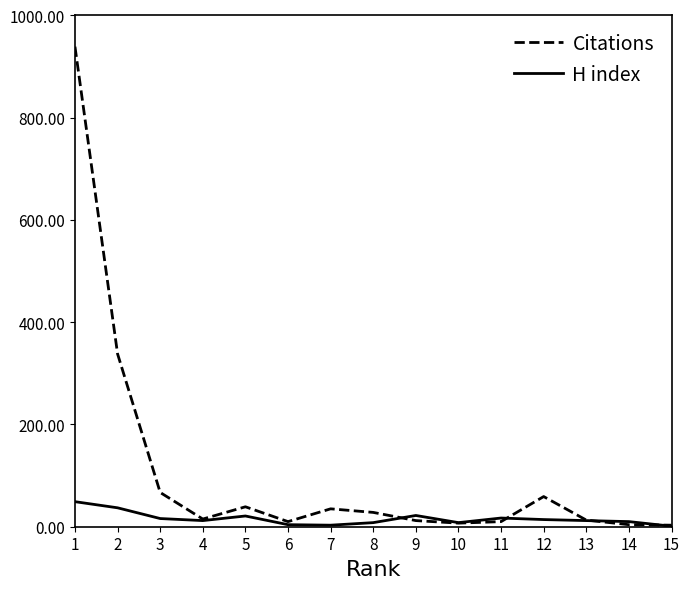

Which series has the widest spread of values?

Citations